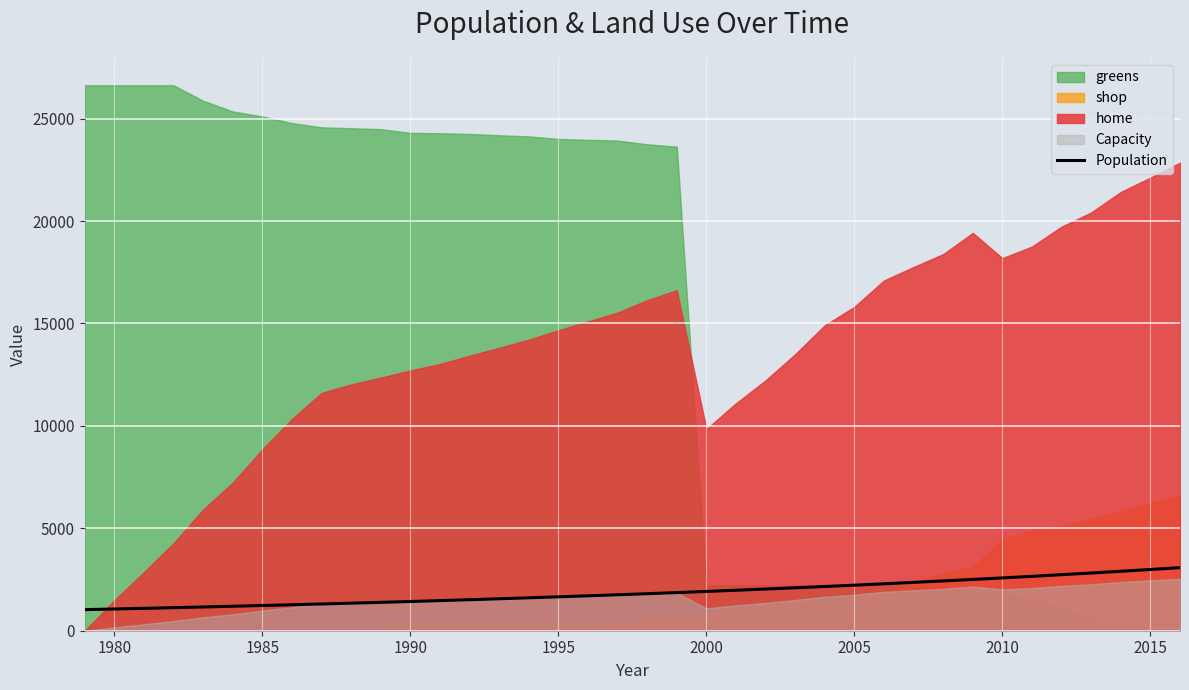

True or false: Population has a value of 1654 at 1995.

True